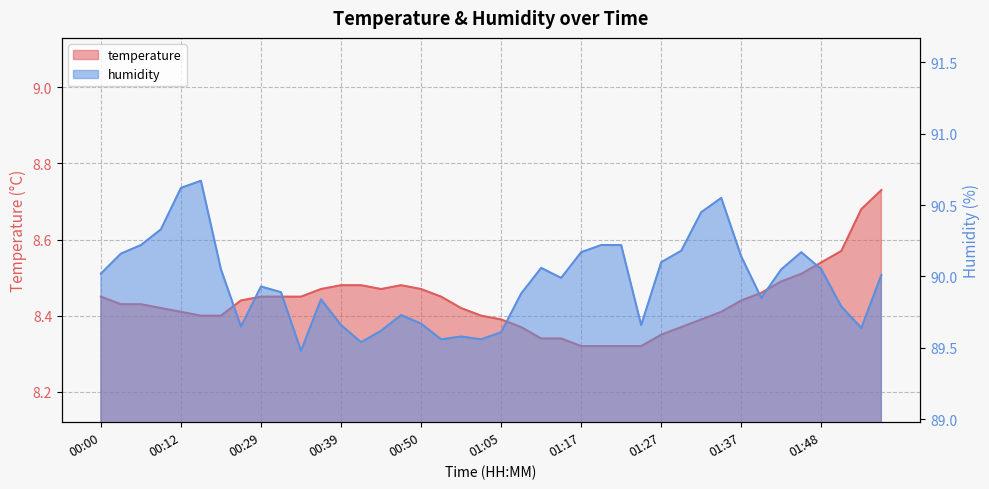

What is the spread (max minus min) of values at 01:43?

81.6